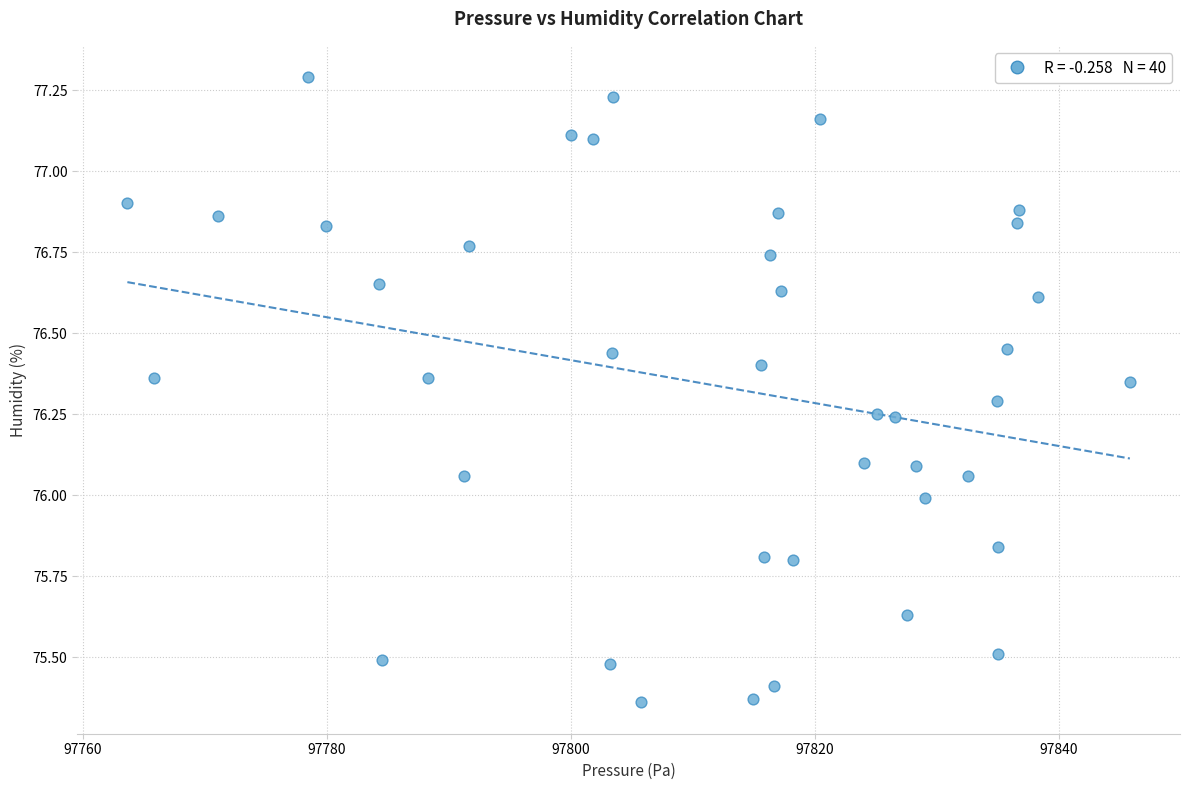

What is the range of X values (max minus min)?

82.2